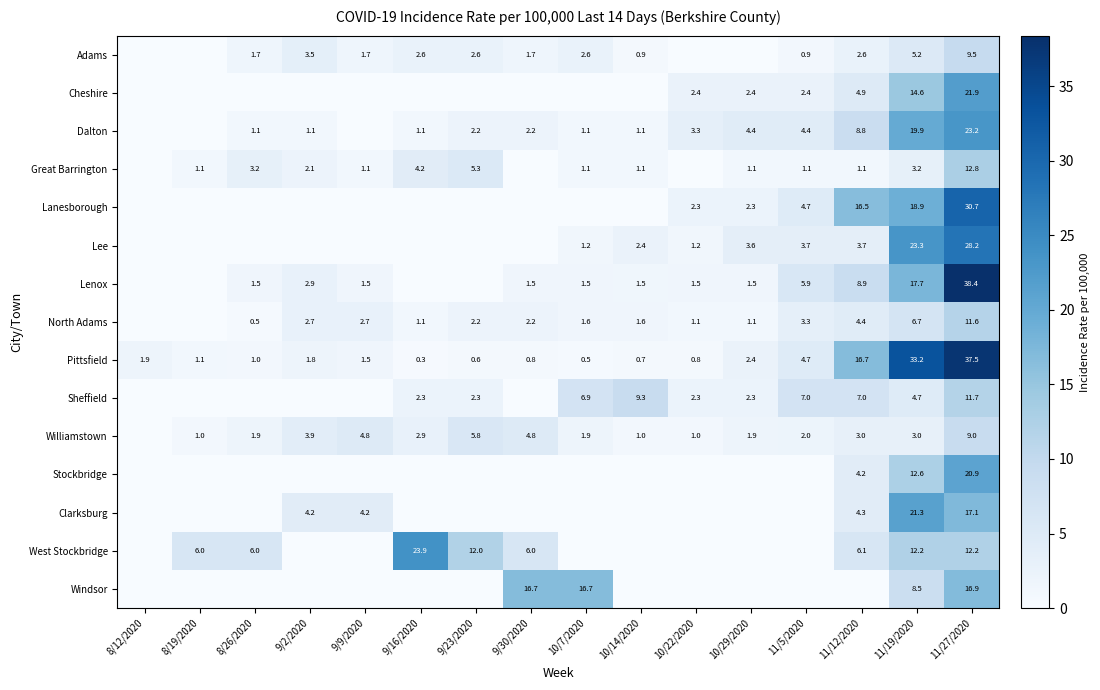

At which label does Pittsfield reach its minimum?

9/16/2020